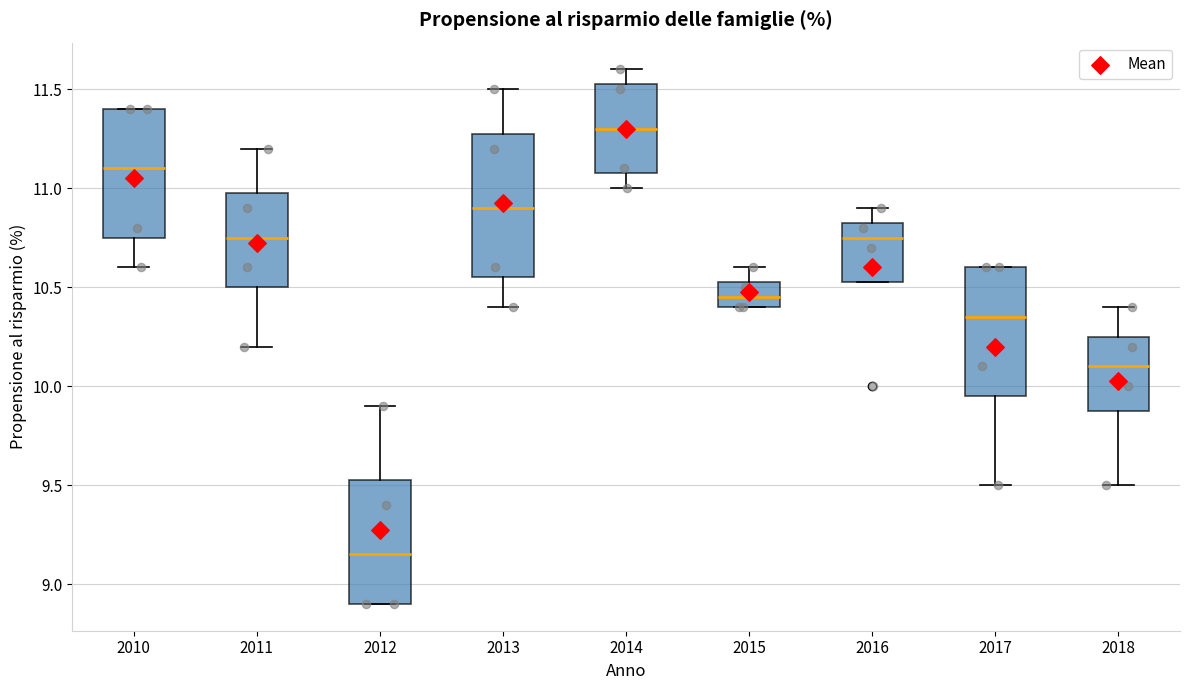

Comparing the boxes themselves (not the whiskers), which one is the tallest?

2013